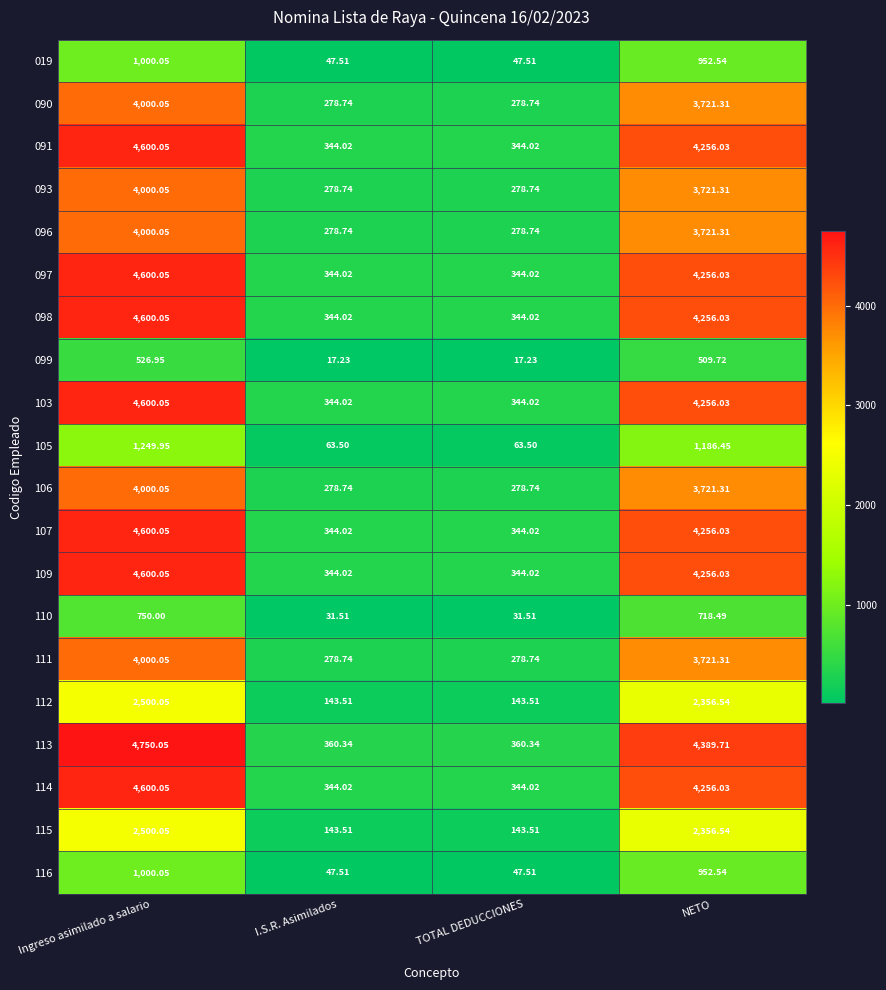

What is the total value across all series at Ingreso asimilado a salario?

66477.8